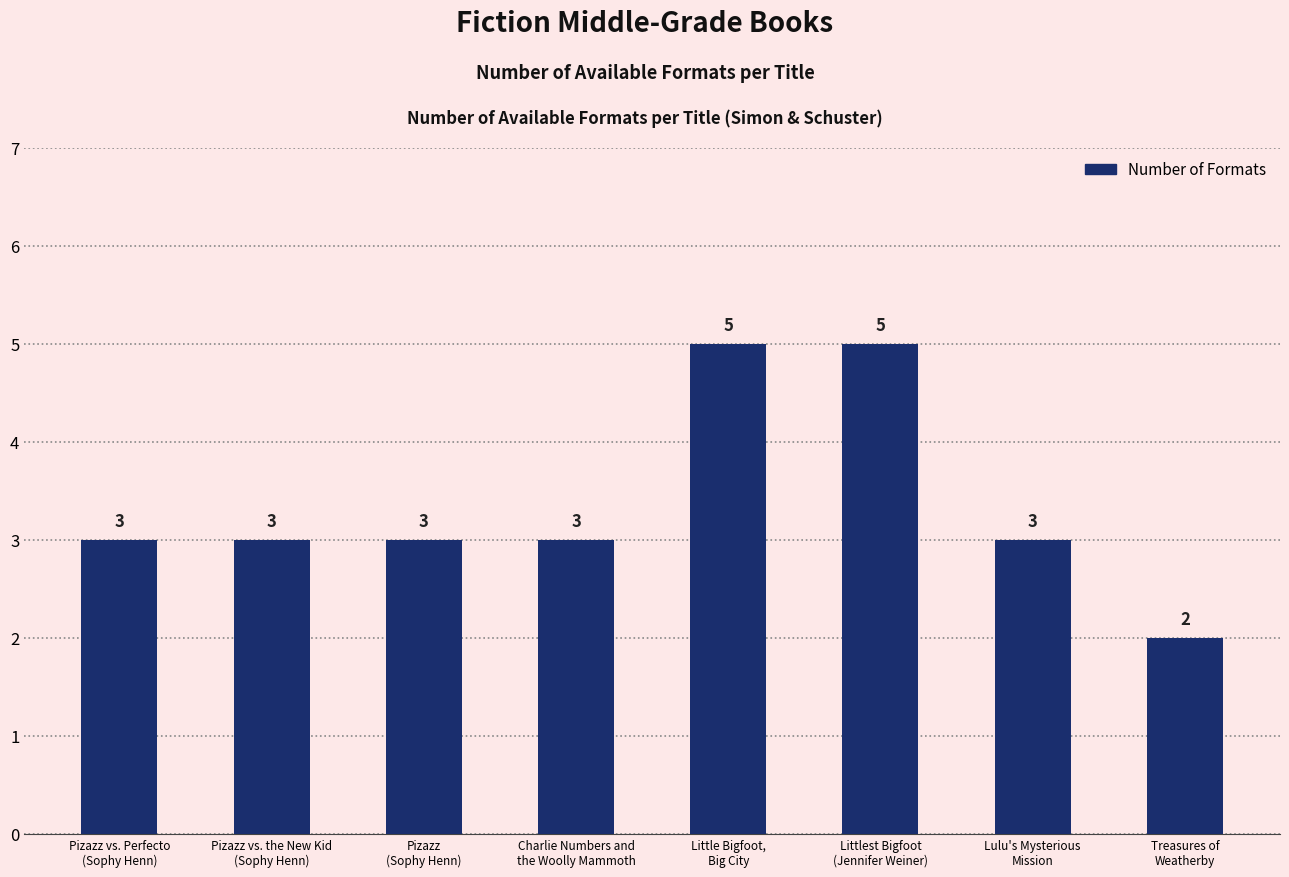

Reading left to right, extract all data points from this chart.

Pizazz vs. Perfecto
(Sophy Henn)=3	Pizazz vs. the New Kid
(Sophy Henn)=3	Pizazz
(Sophy Henn)=3	Charlie Numbers and
the Woolly Mammoth=3	Little Bigfoot,
Big City=5	Littlest Bigfoot
(Jennifer Weiner)=5	Lulu's Mysterious
Mission=3	Treasures of
Weatherby=2